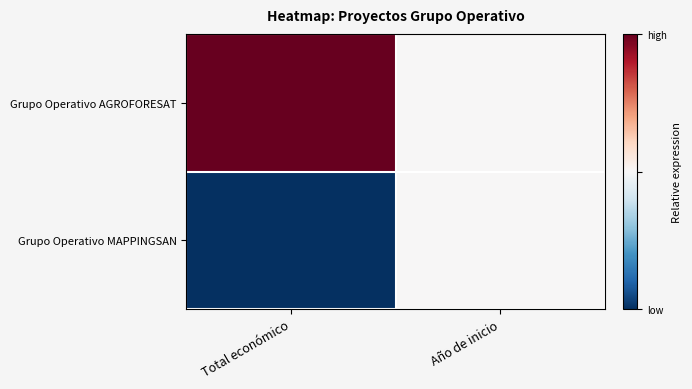

What is the total value across all series at Año de inicio?

1.0